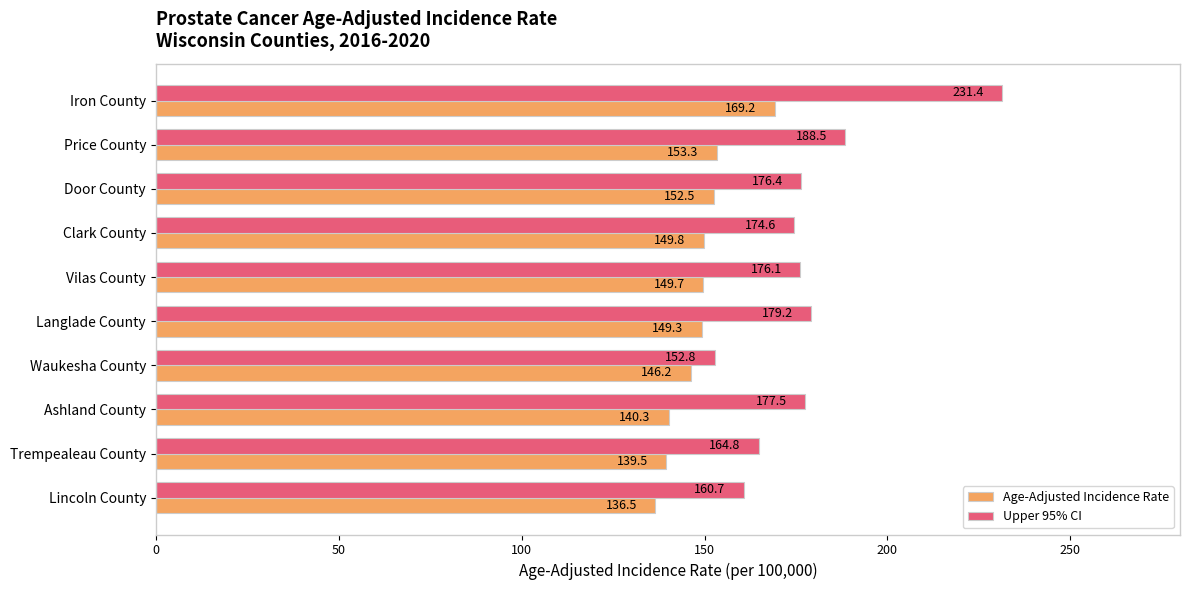

What is the difference between the Age-Adjusted Incidence Rate values at Trempealeau County and Vilas County?

10.2